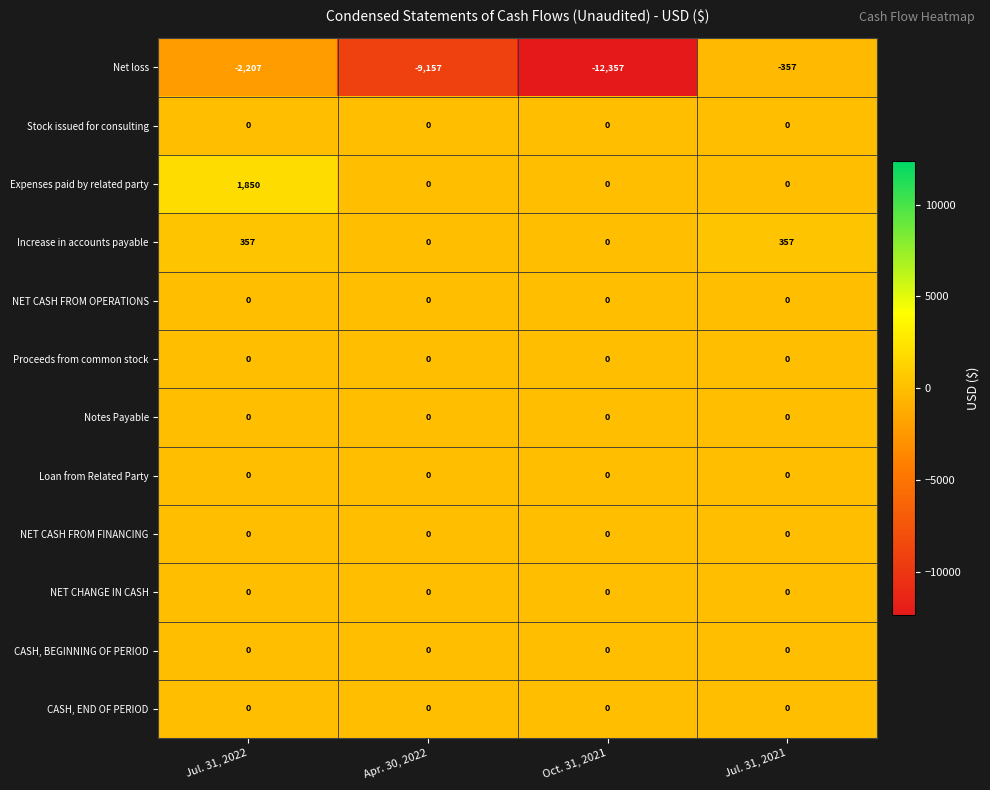

How many categories are shown in the chart?

4